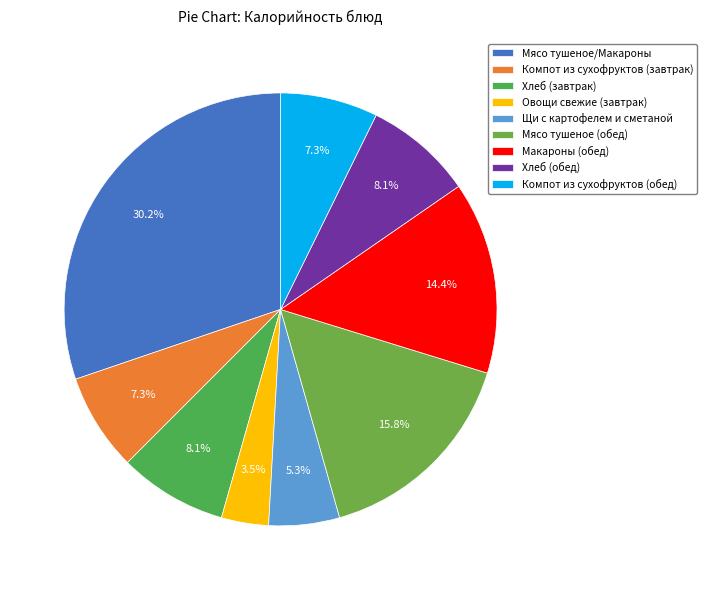

What is the ratio of the value at Компот из сухофруктов (завтрак) to the value at Компот из сухофруктов (обед)?

1.0